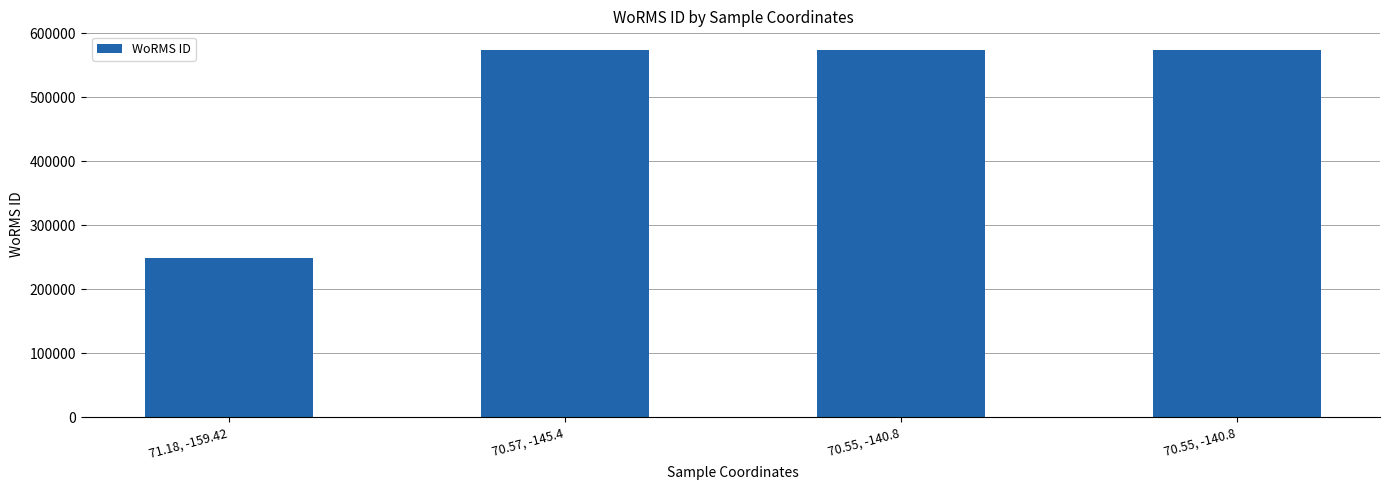

Does the chart contain any negative values?

No